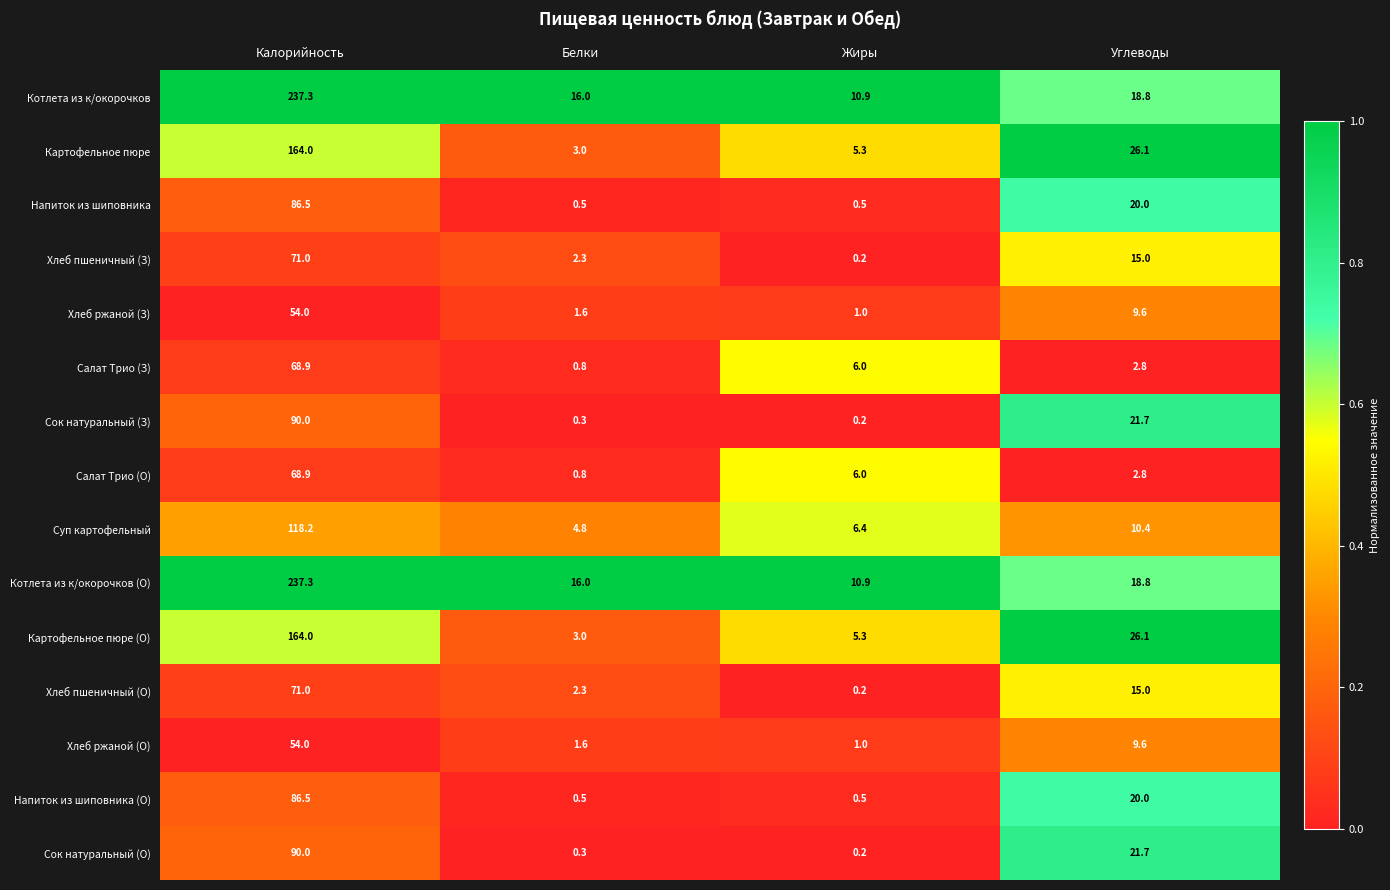

How many data points in Хлеб ржаной (З) are above 9?

2